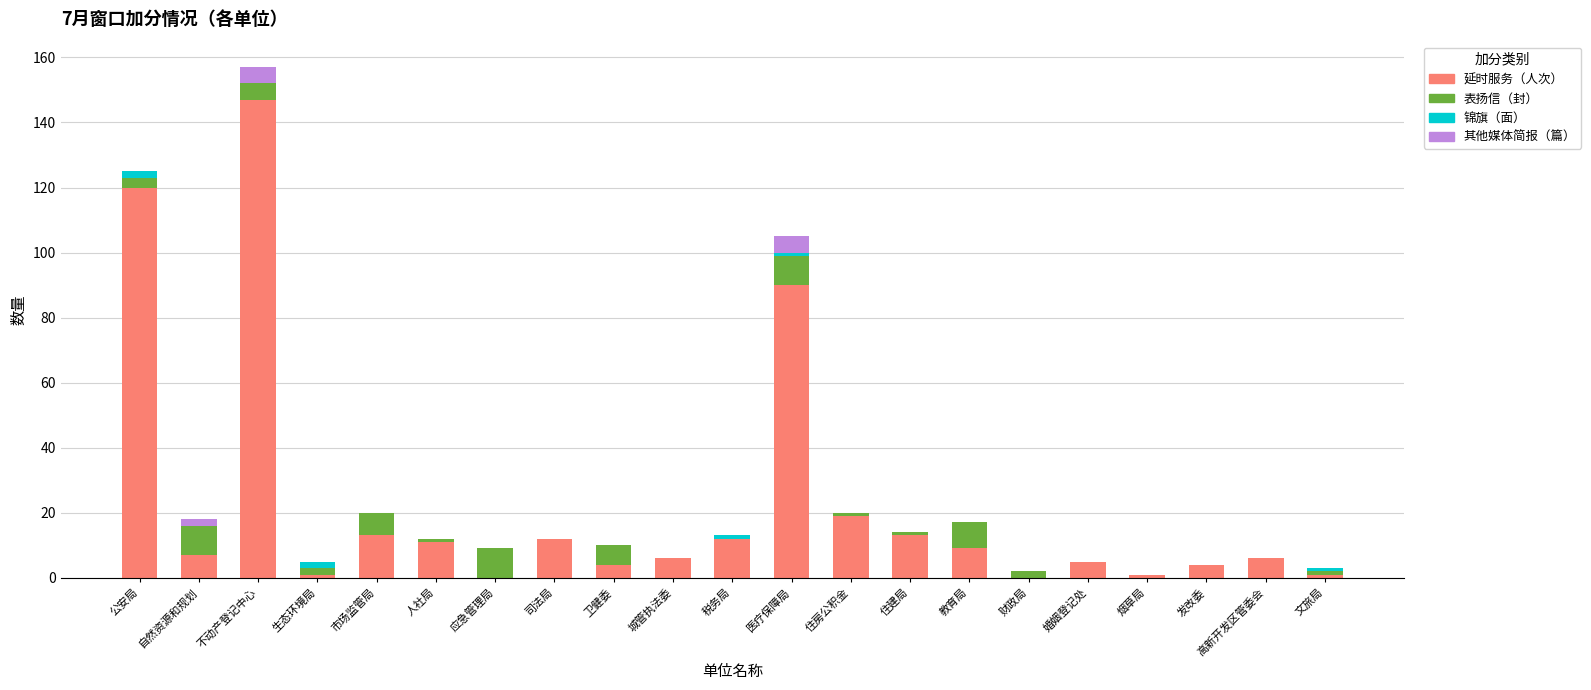

At which category is the sum across all series the highest?

不动产登记中心